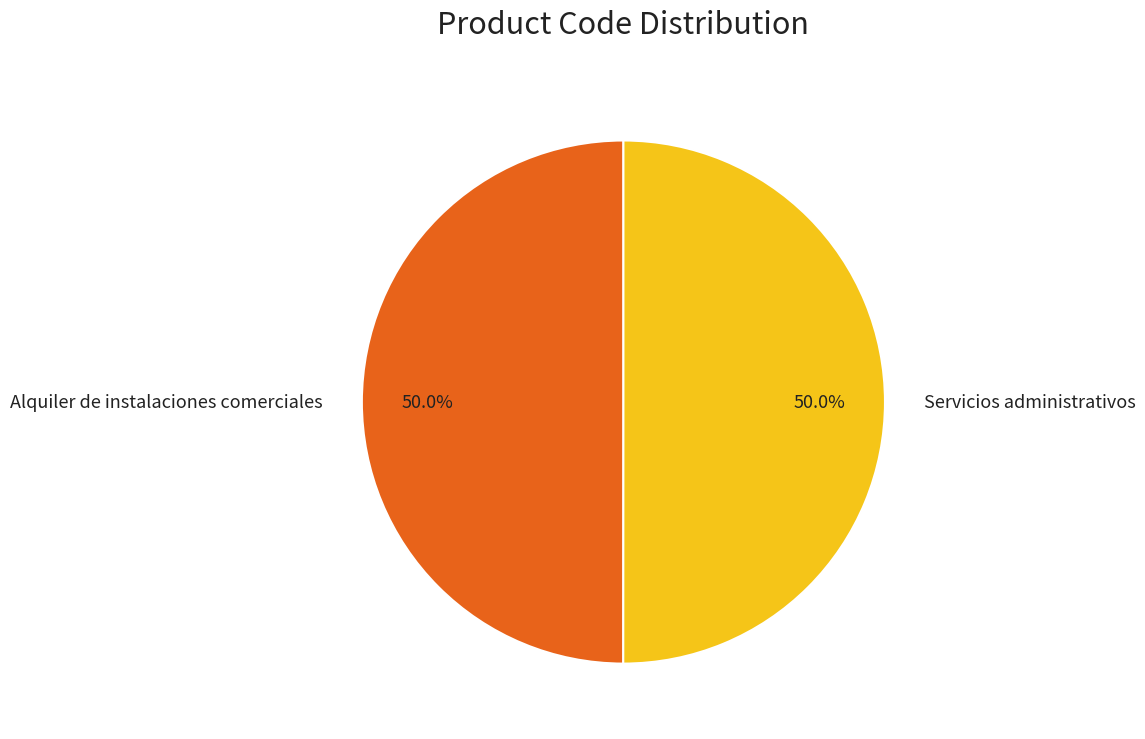

Is the sum of Alquiler de instalaciones comerciales and Servicios administrativos greater than half?

Yes